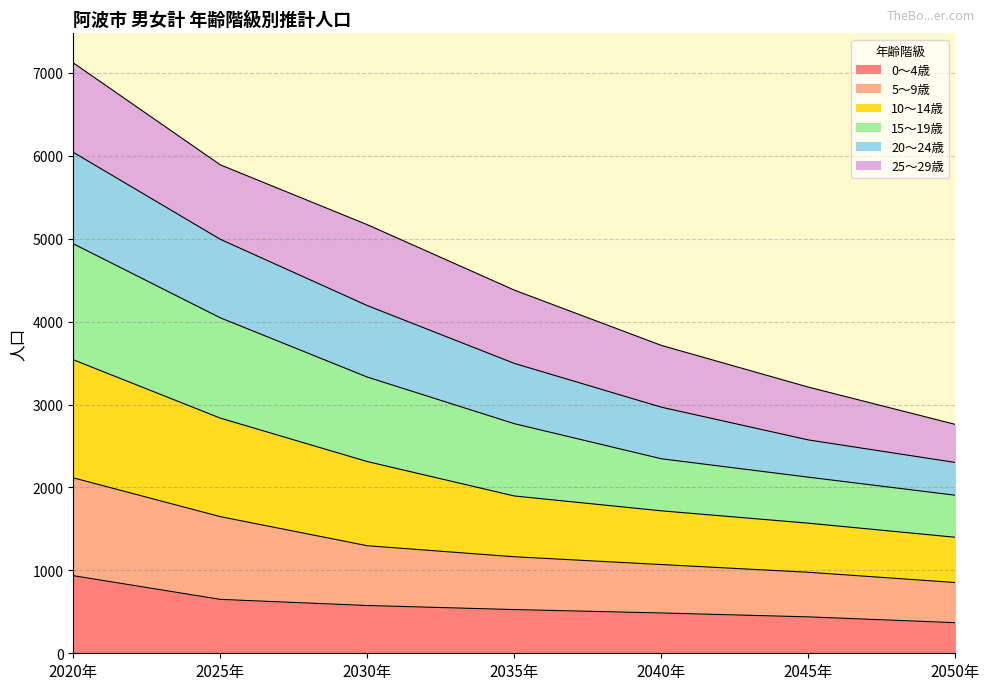

Which series has the largest total across all categories?

15～19歳